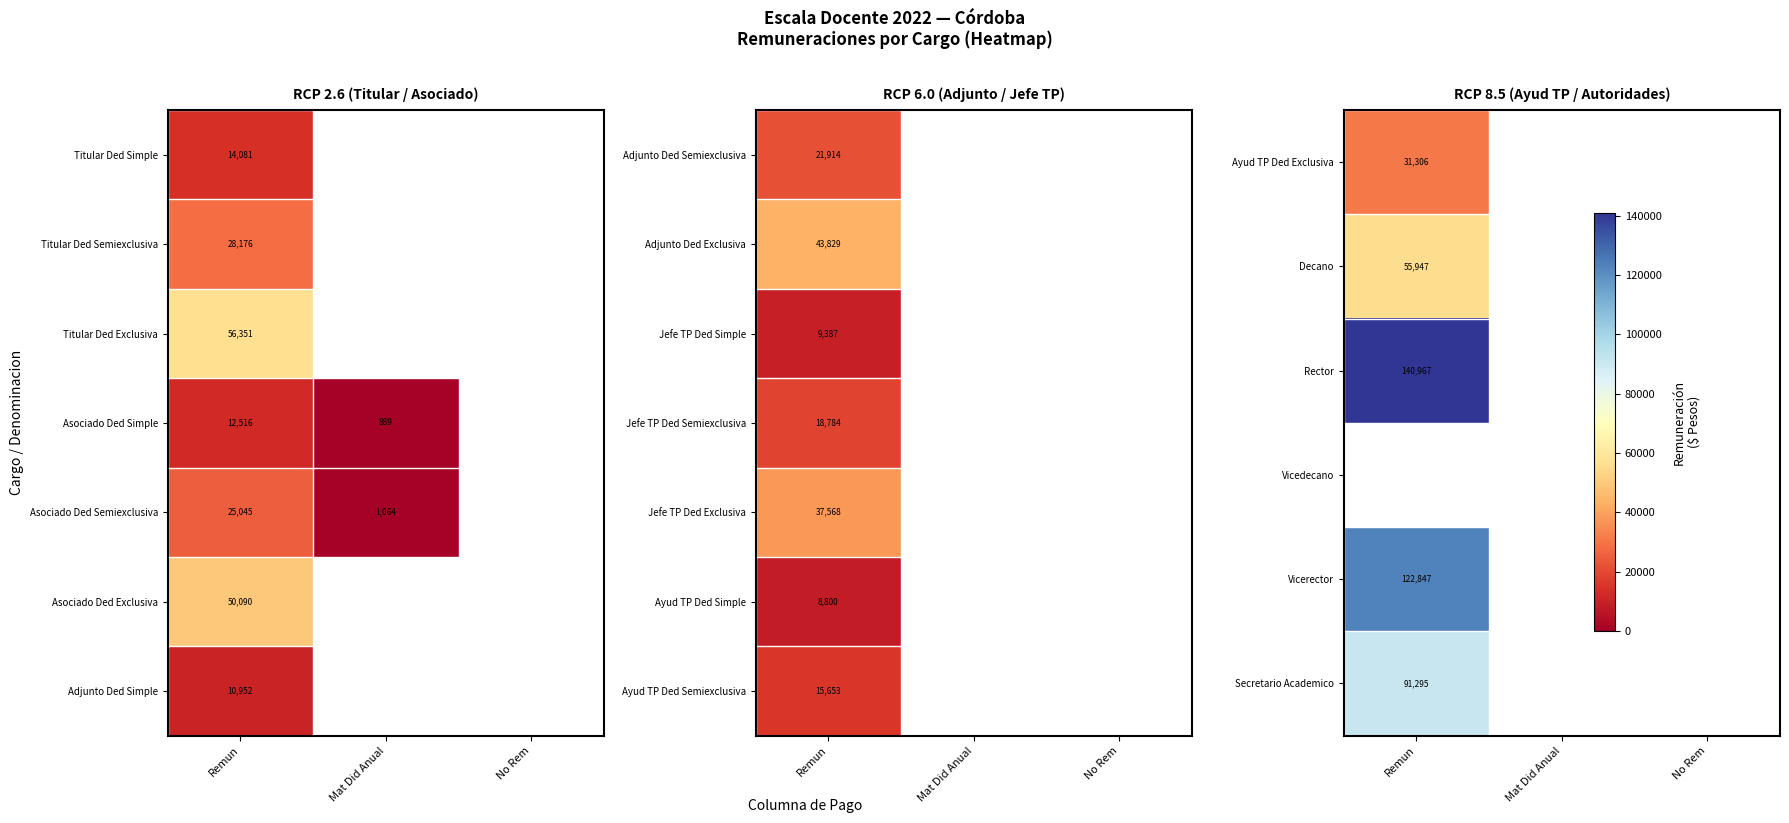

Where is Decano nearest to the value 55946?

Remun